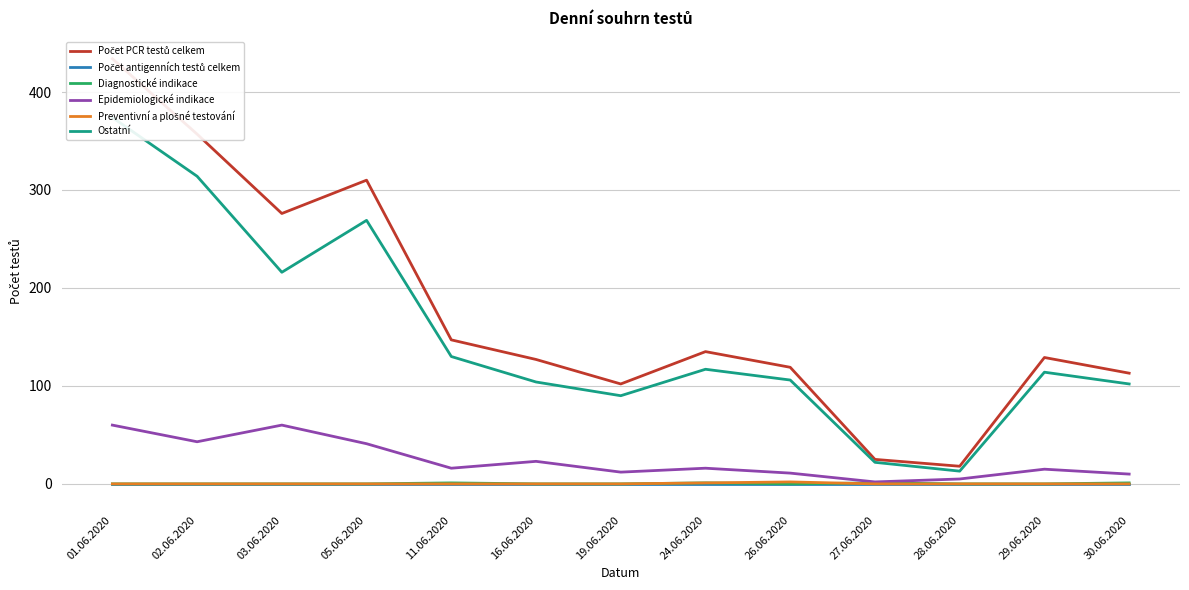

True or false: Diagnostické indikace has more than 0 points higher than both neighbors.

True